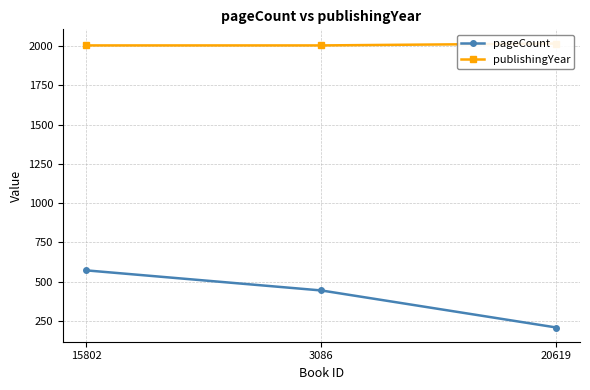

List the labels in order of pageCount value, smallest first.

20619, 3086, 15802